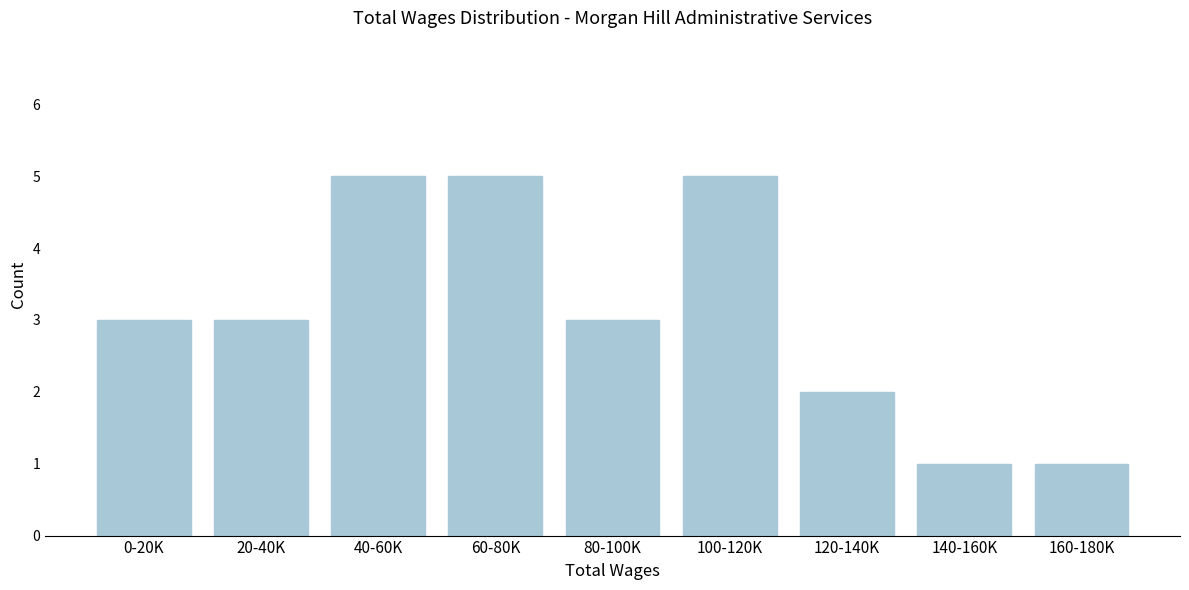

Reading left to right, transcribe all the data shown in this chart.

0-20K=3	20-40K=3	40-60K=5	60-80K=5	80-100K=3	100-120K=5	120-140K=2	140-160K=1	160-180K=1